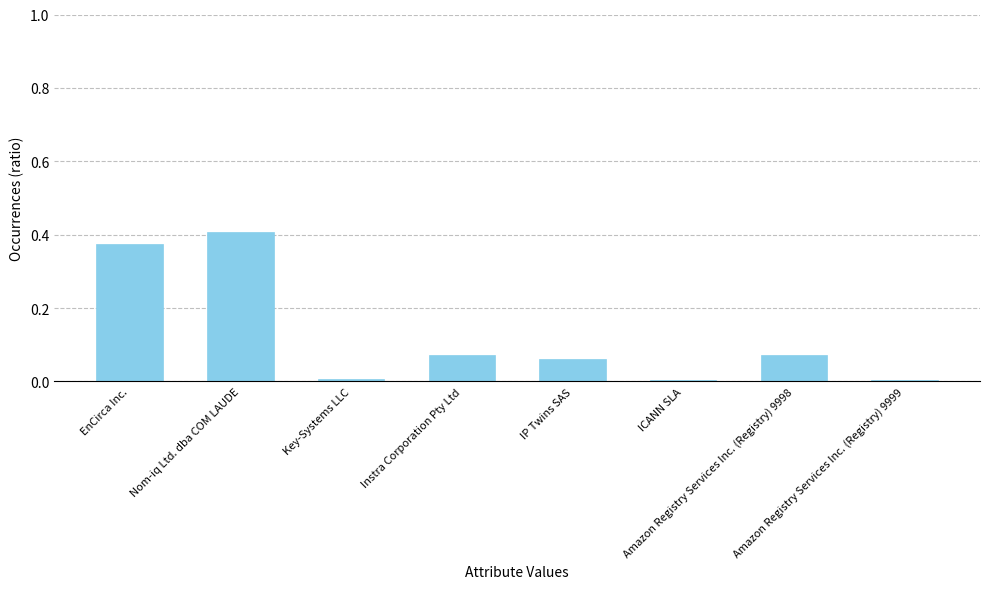

How many categories are shown in the chart?

8